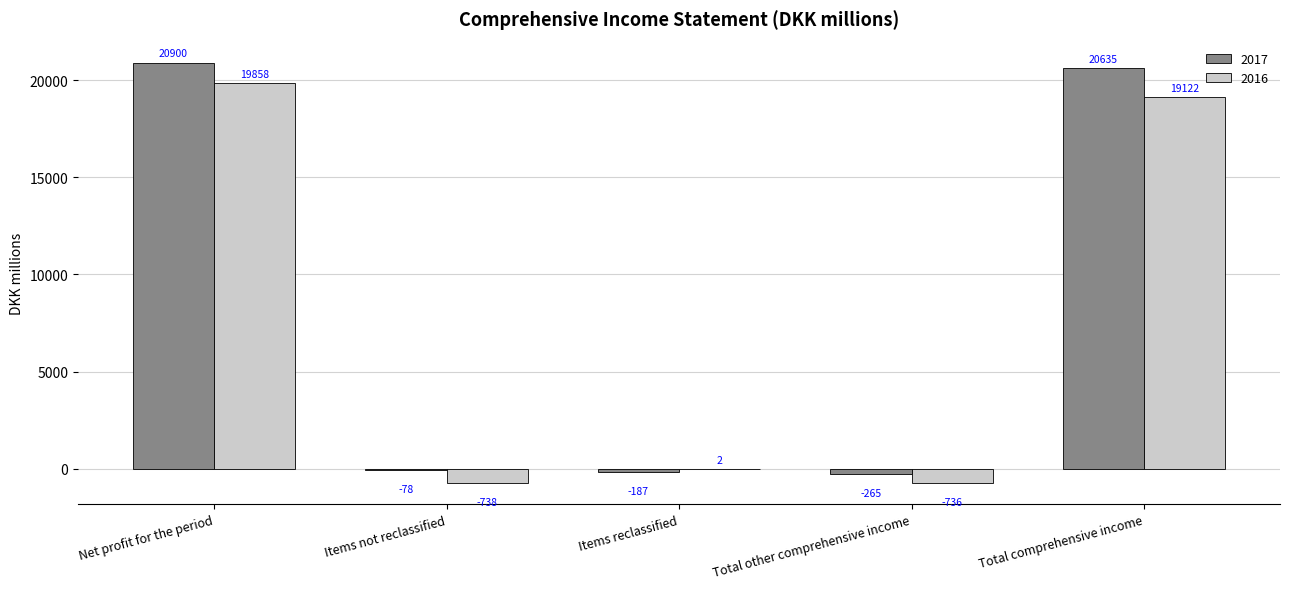

Where does the 2016 series first go above 2?

Net profit for the period